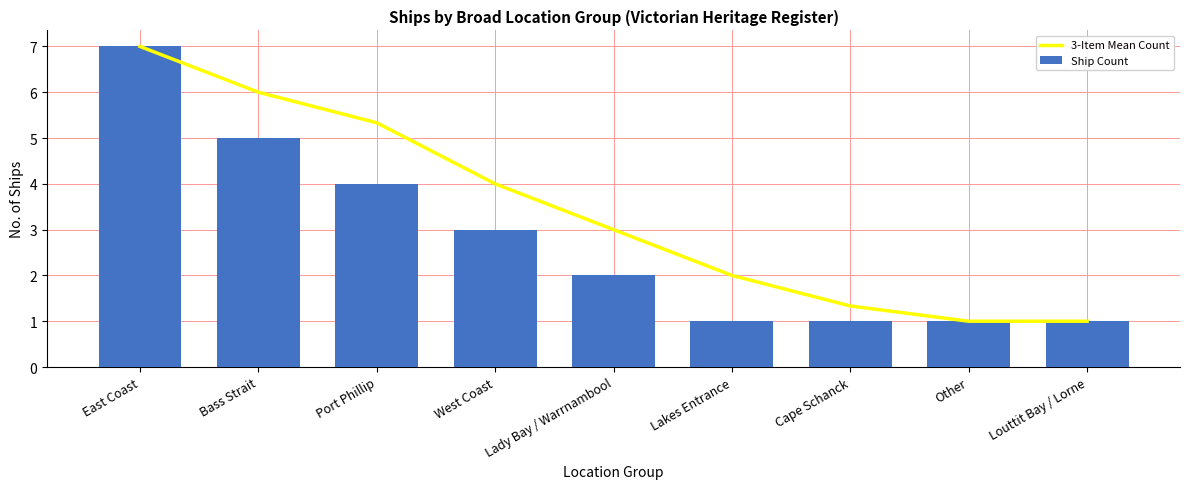

Is the value of 3-Item Mean Count at Bass Strait greater than the value of Ship Count at Cape Schanck?

Yes